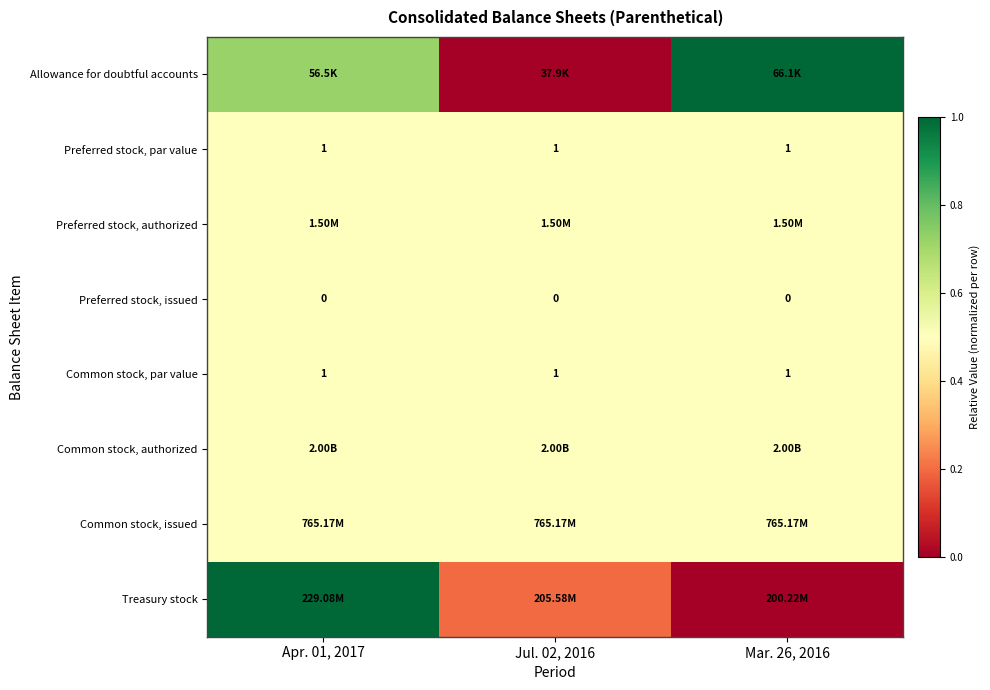

Which category has the lowest value across all series?

Jul. 02, 2016